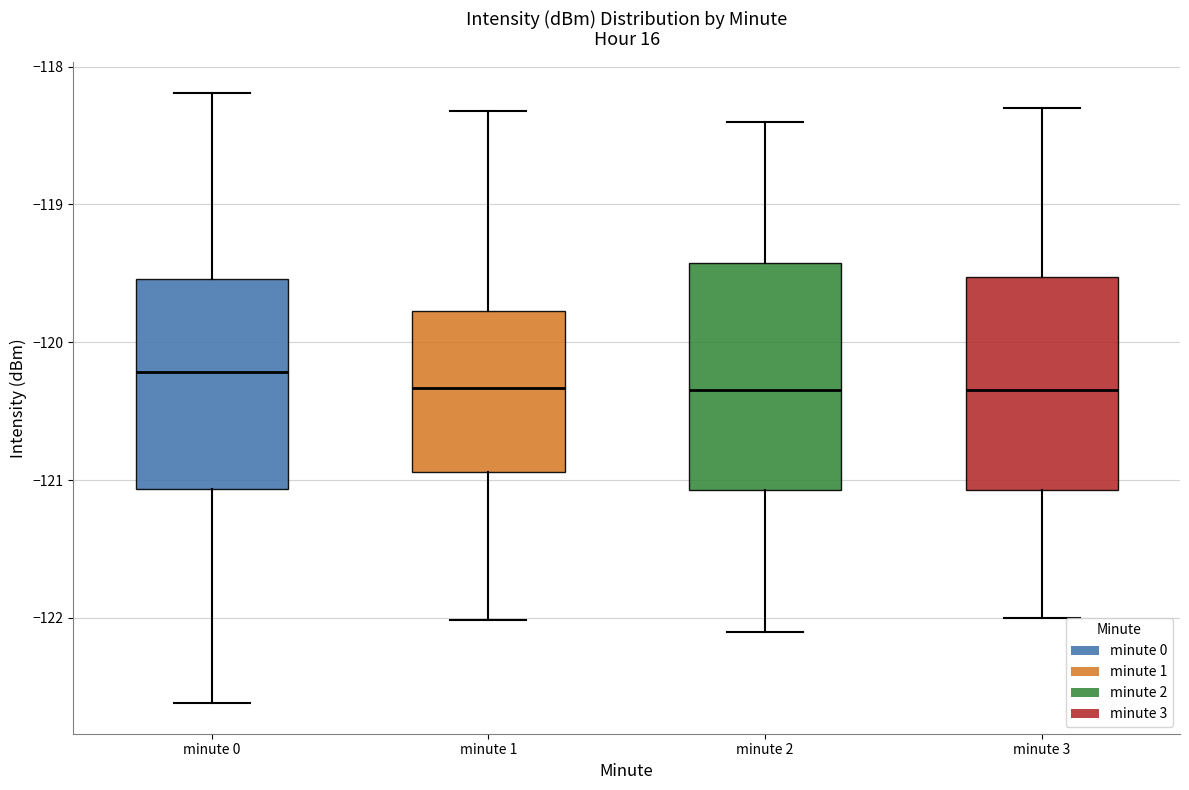

Which box has the highest median line?

minute 0